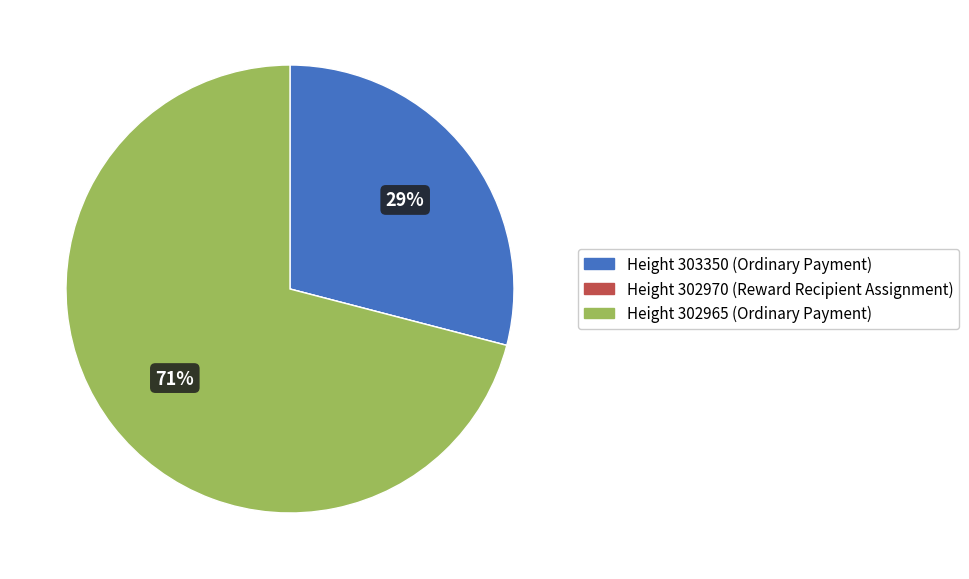

Is there a majority slice in this chart?

Yes